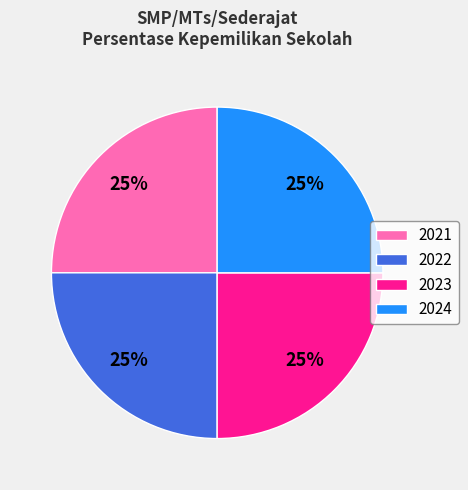

Is it true that 2022 is 25% of the pie?

True